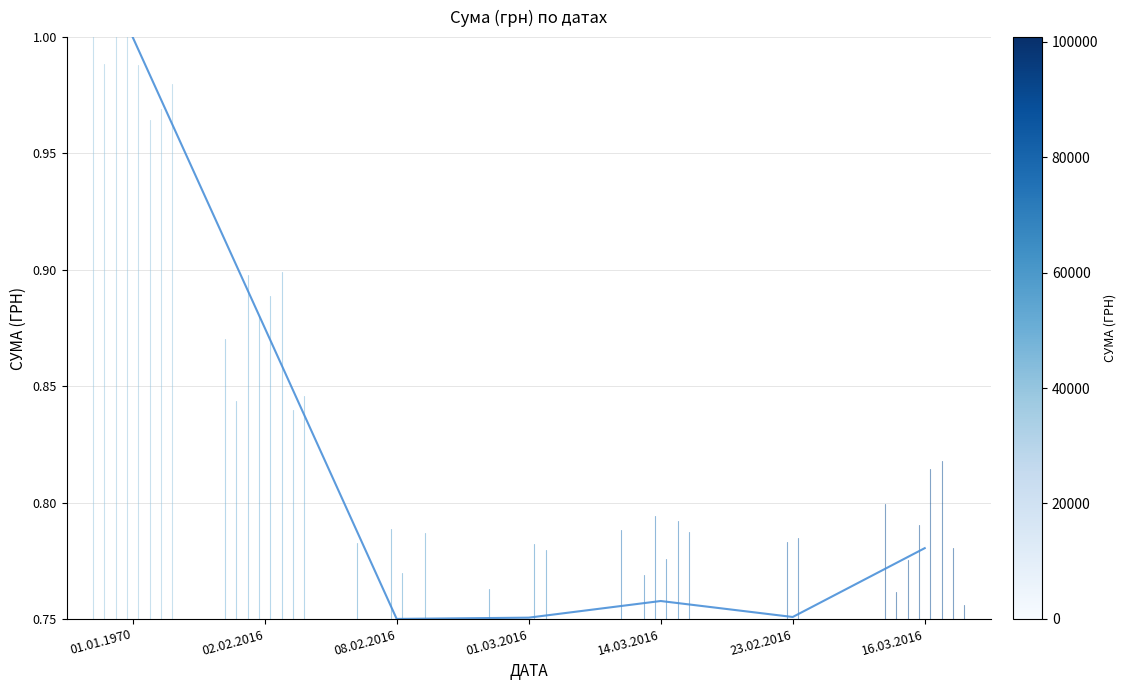

How many points are lower than both their immediate neighbors (excluding endpoints)?

2